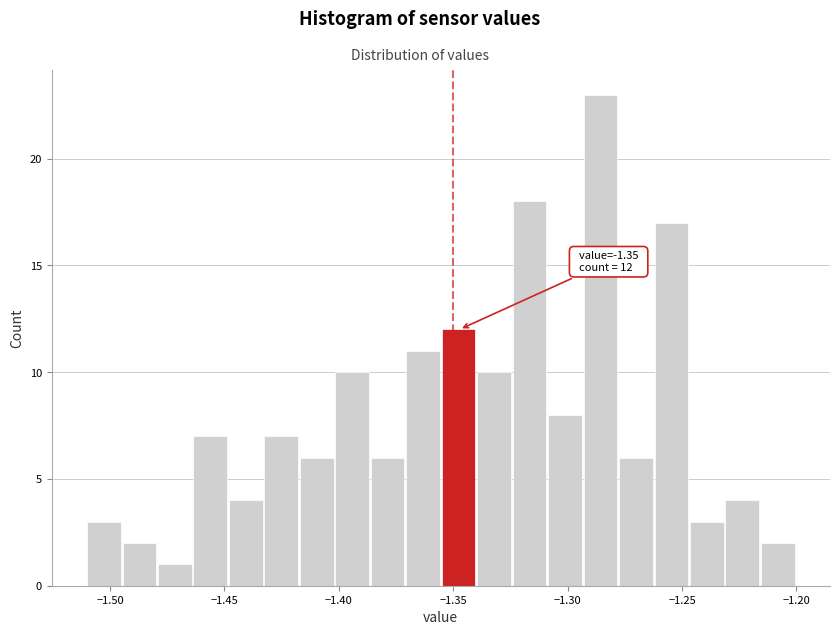

Around what value on the x-axis is the tallest bar? Give the approximate position of its centre, as read against the axis.

-1.285